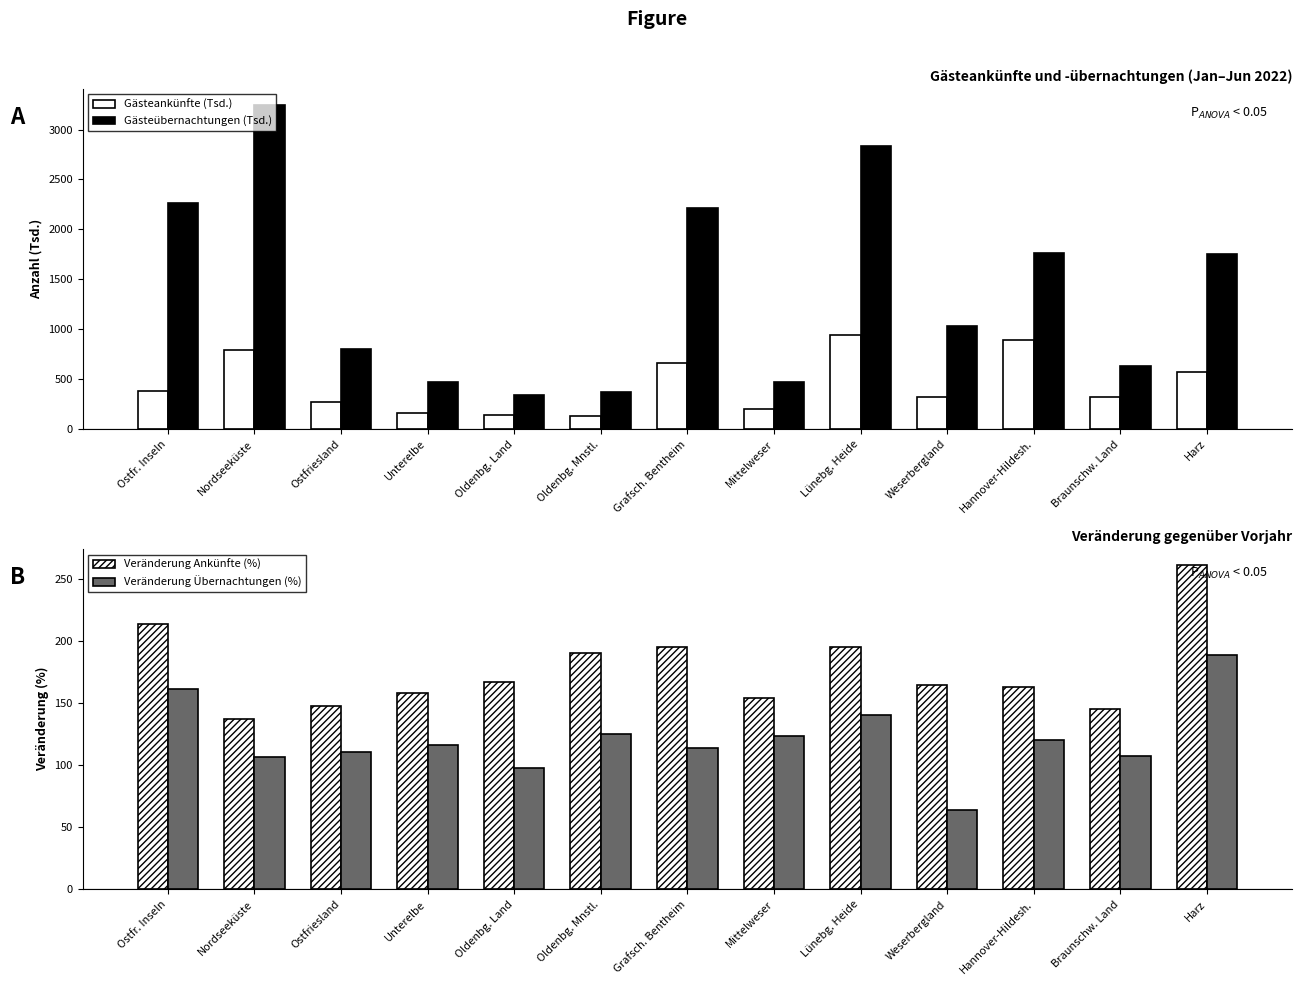

The Gästeübernachtungen (Tsd.) series shows 2268.0 at Ostfr. Inseln. True or false?

True